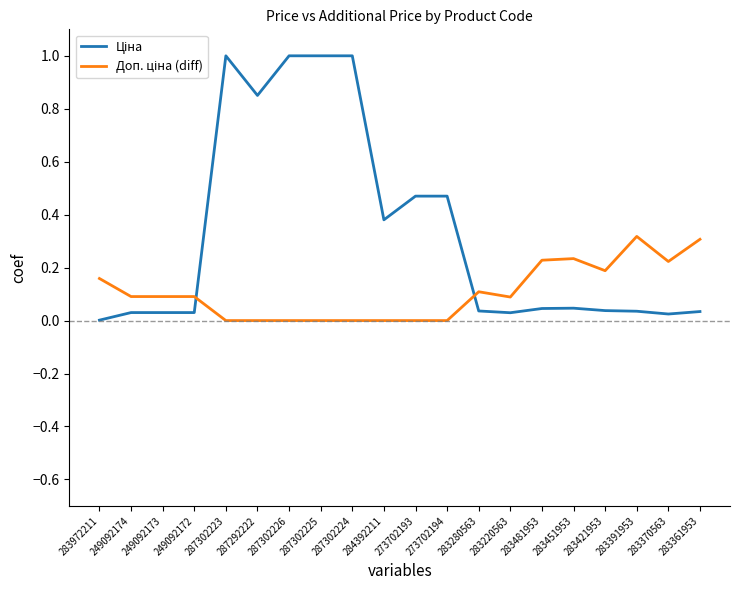

What position from the right is 287302226?

14